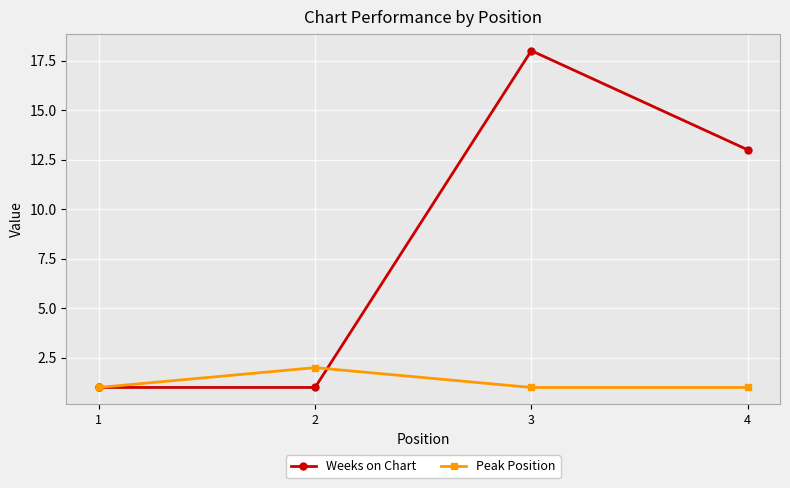

What is the value of the Peak Position point at the 4th from the left?

1